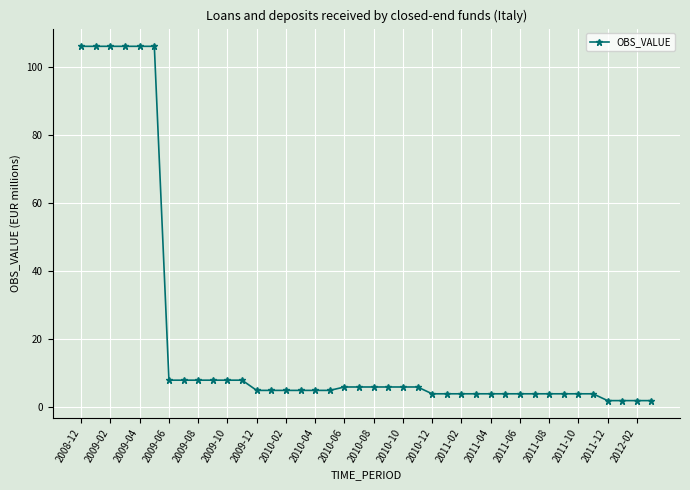

What is the difference between the maximum and second lowest values?

104